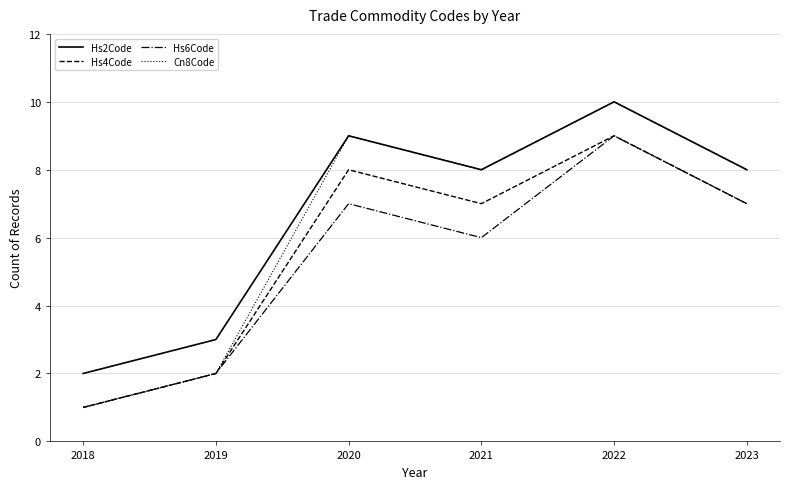

What is the highest value of the Hs4Code series?

9